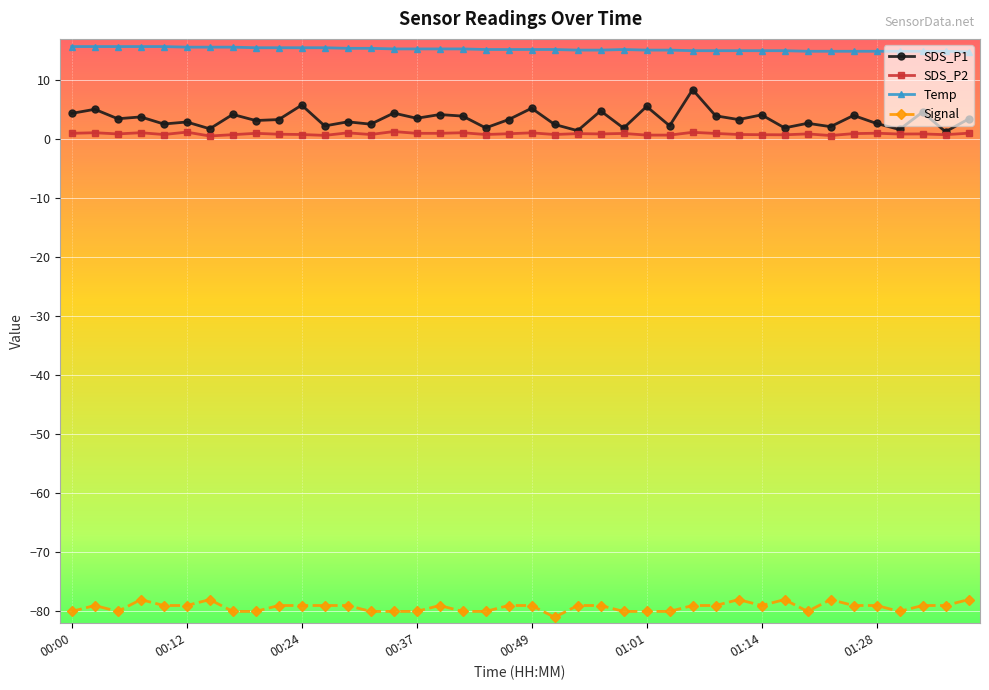

True or false: SDS_P2 and Temp cross at least once.

False